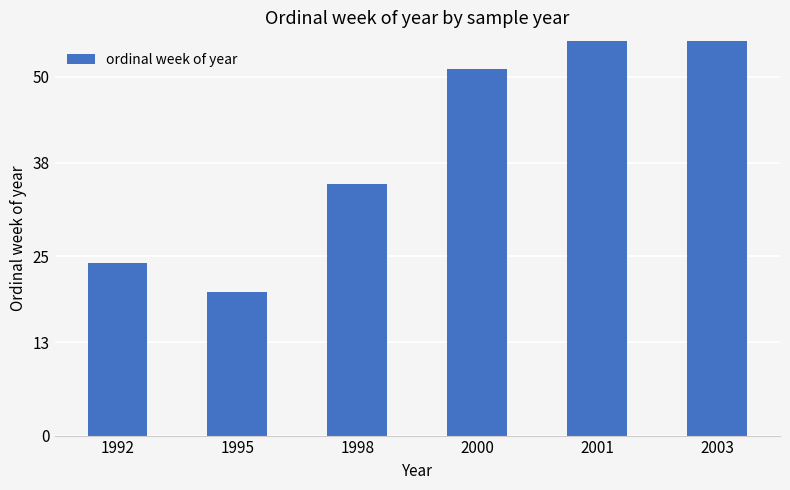

At which label does the data first exceed 51?

2001